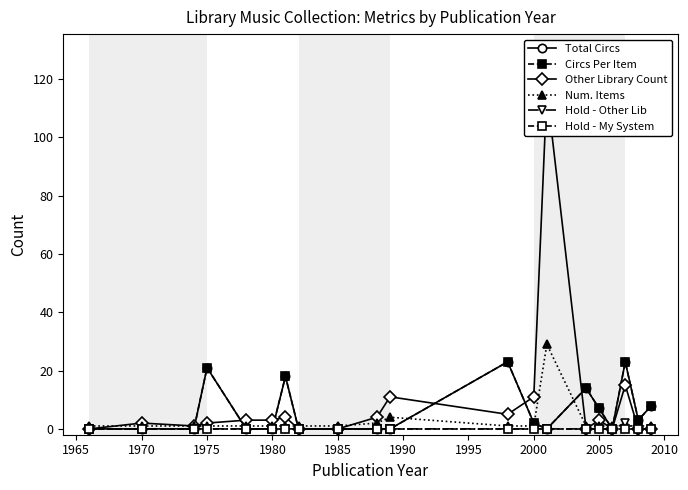

Which series ends up on top after the final intersection of Hold - Other Lib and Num. Items?

Num. Items